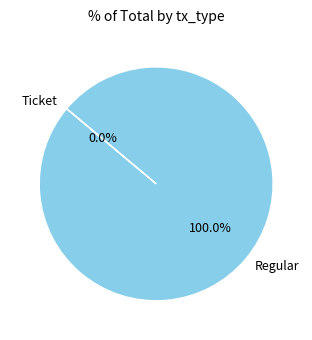

The Regular slice represents 99% of the pie. True or false?

False